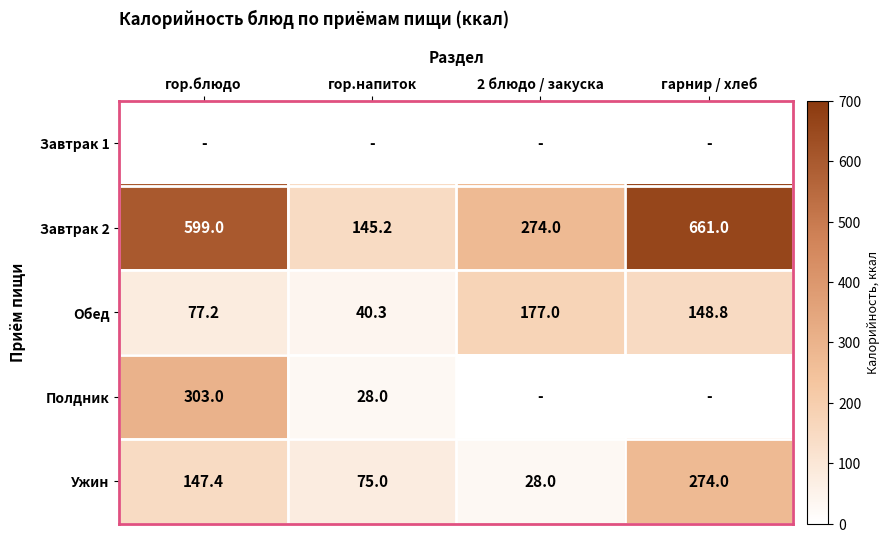

What is the minimum value for Завтрак 2?

145.2